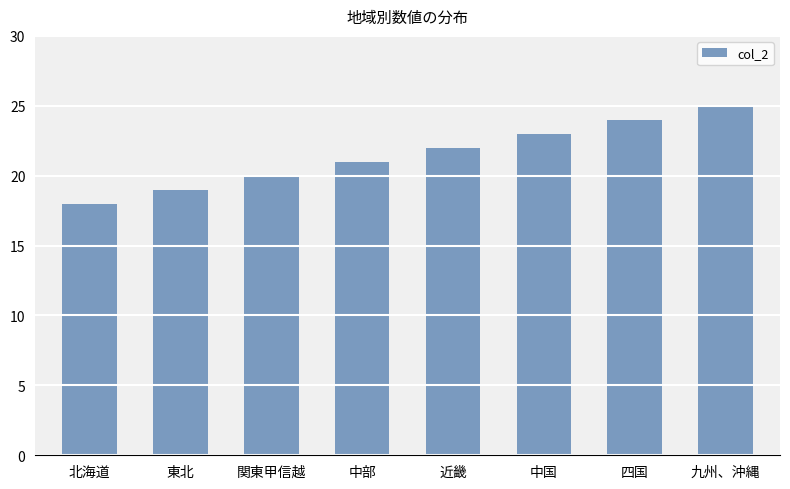

What is the difference between the maximum and minimum values?

7